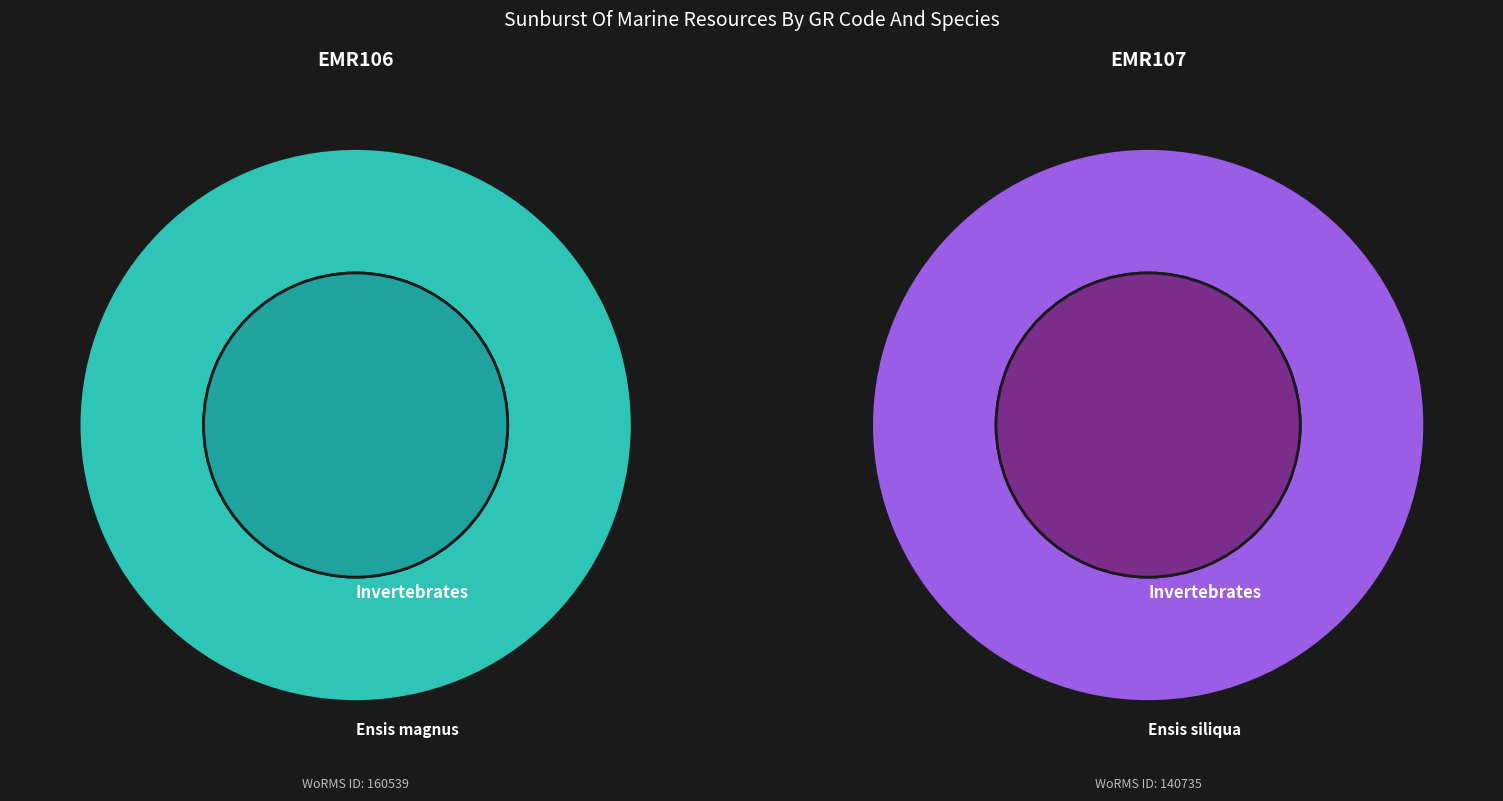

Between EMR107 and EMR106, which is larger?

EMR106